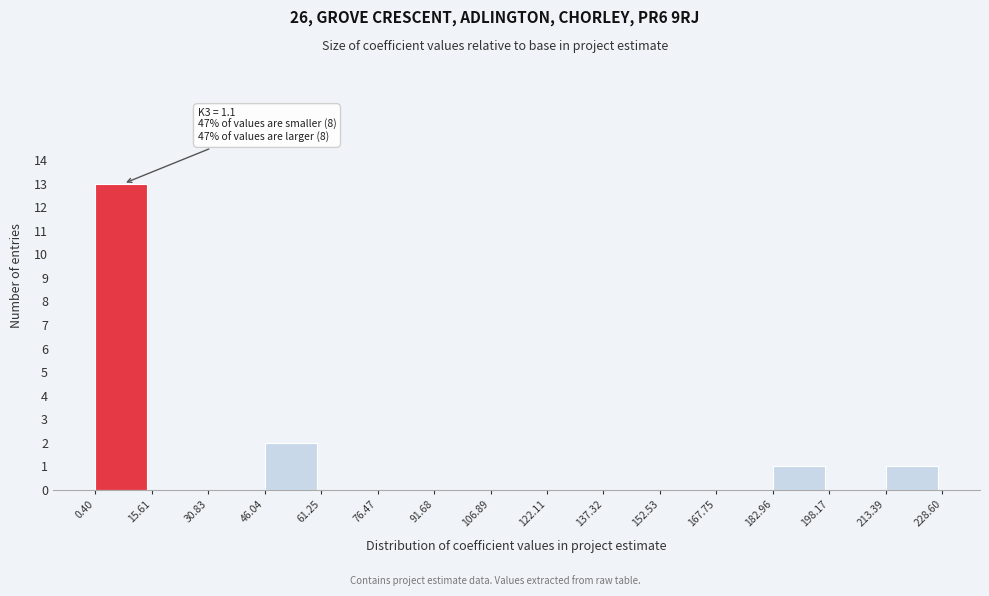

Which range on the x-axis has the tallest bar?

0.40 to 15.61